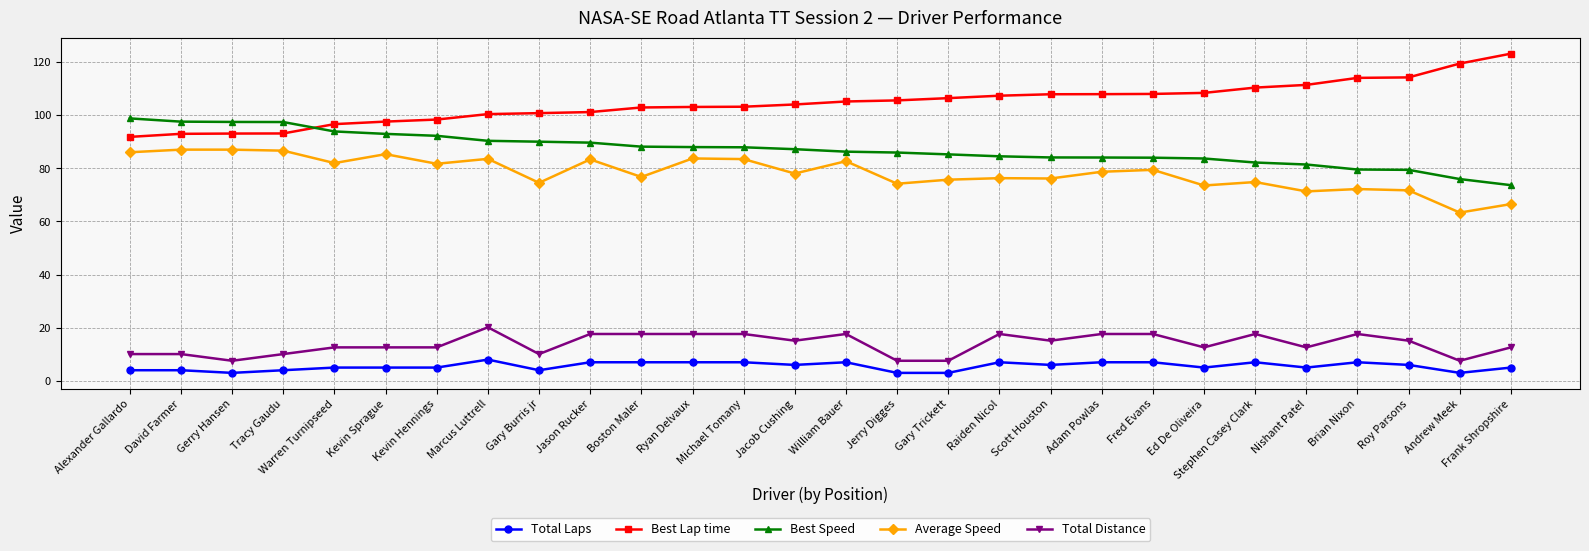

At how many categories does at least one series exceed 4?

28